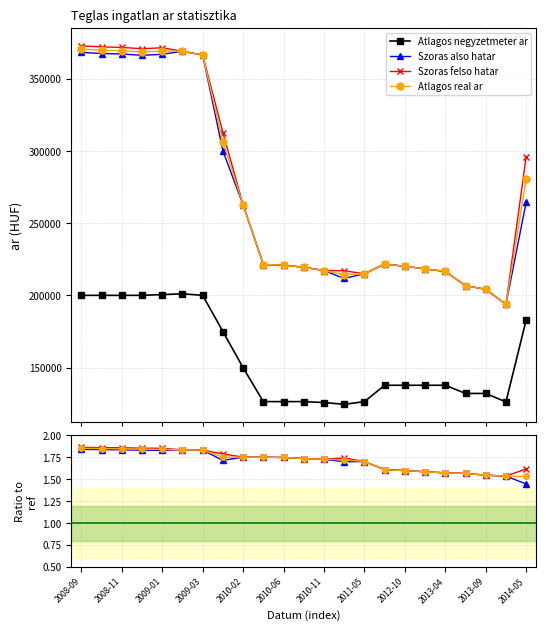

How many distinct data groups are displayed?

4